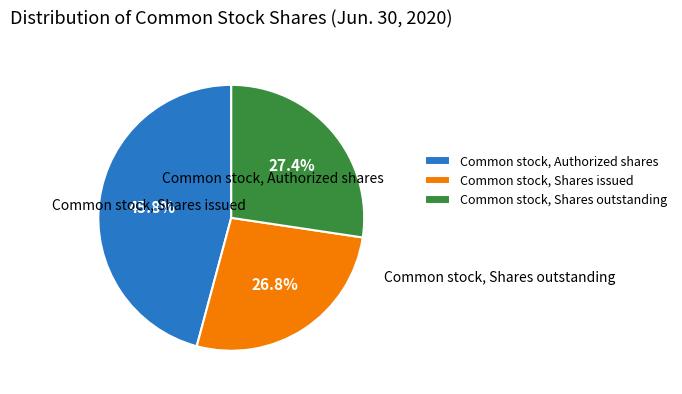

Which category has the biggest portion of the pie?

Common stock, Authorized shares